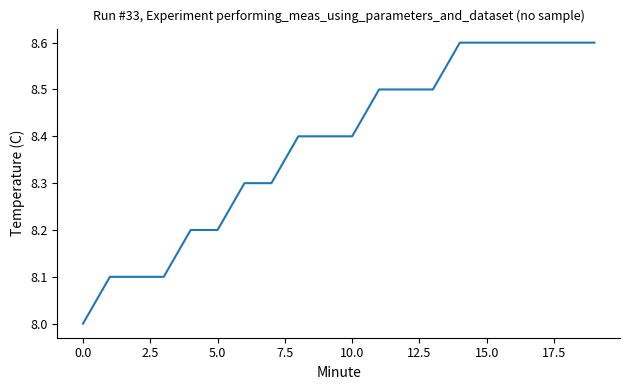

How many distinct data groups are displayed?

1